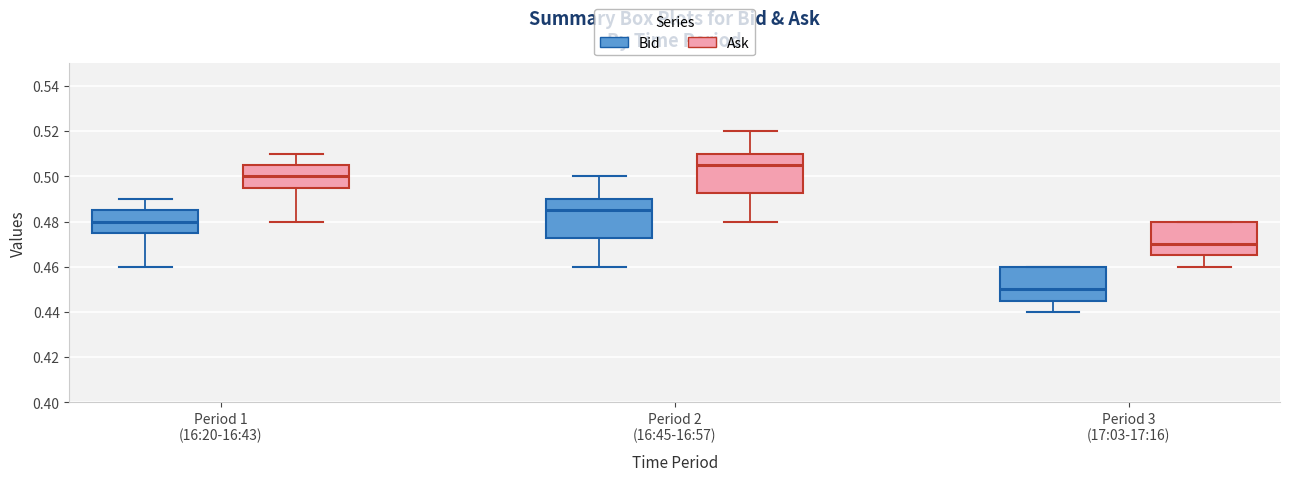

Reading left to right, transcribe this box plot: for each box, give where its median line is, the range the box spans, and where its two whiskers end, as read against the y-axis. The values are not printed on the chart, so give them approximately, as read against the axis.

Period 1 (16:20-16:43) (Bid): median 0.480, box 0.476 to 0.486, whiskers 0.460 to 0.490
Period 1 (16:20-16:43) (Ask): median 0.500, box 0.496 to 0.506, whiskers 0.480 to 0.510
Period 2 (16:45-16:57) (Bid): median 0.486, box 0.472 to 0.490, whiskers 0.460 to 0.500
Period 2 (16:45-16:57) (Ask): median 0.506, box 0.492 to 0.510, whiskers 0.480 to 0.520
Period 3 (17:03-17:16) (Bid): median 0.450, box 0.446 to 0.460, whiskers 0.440 to 0.460
Period 3 (17:03-17:16) (Ask): median 0.470, box 0.466 to 0.480, whiskers 0.460 to 0.480